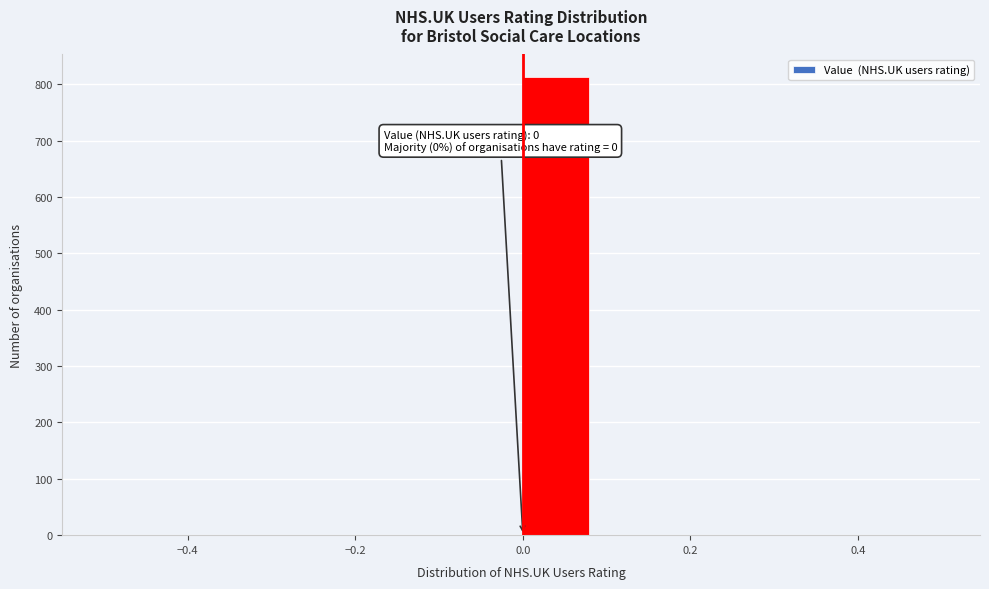

Over which range of the x-axis is the bar tallest?

0.00 to 0.08